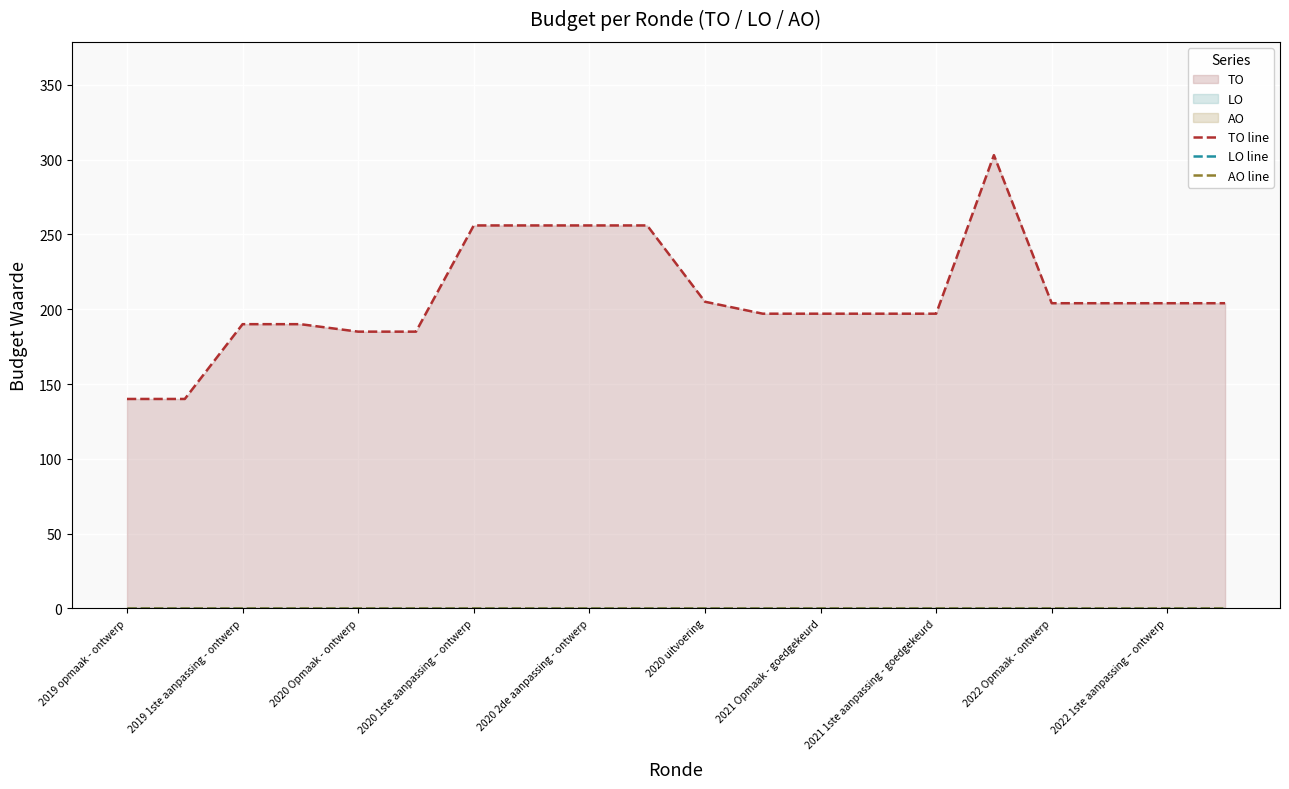

What are all the series names shown in the legend?

TO line, LO line, AO line